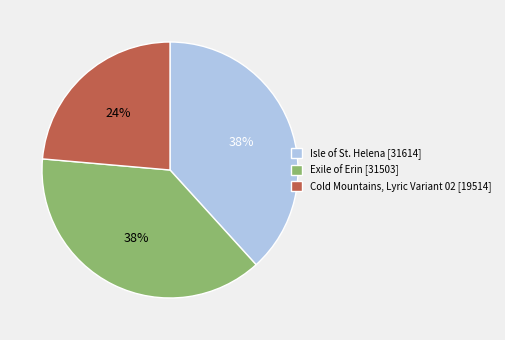

Approximately how many times larger is the value at Exile of Erin [31503] compared to Isle of St. Helena [31614]?

1.0